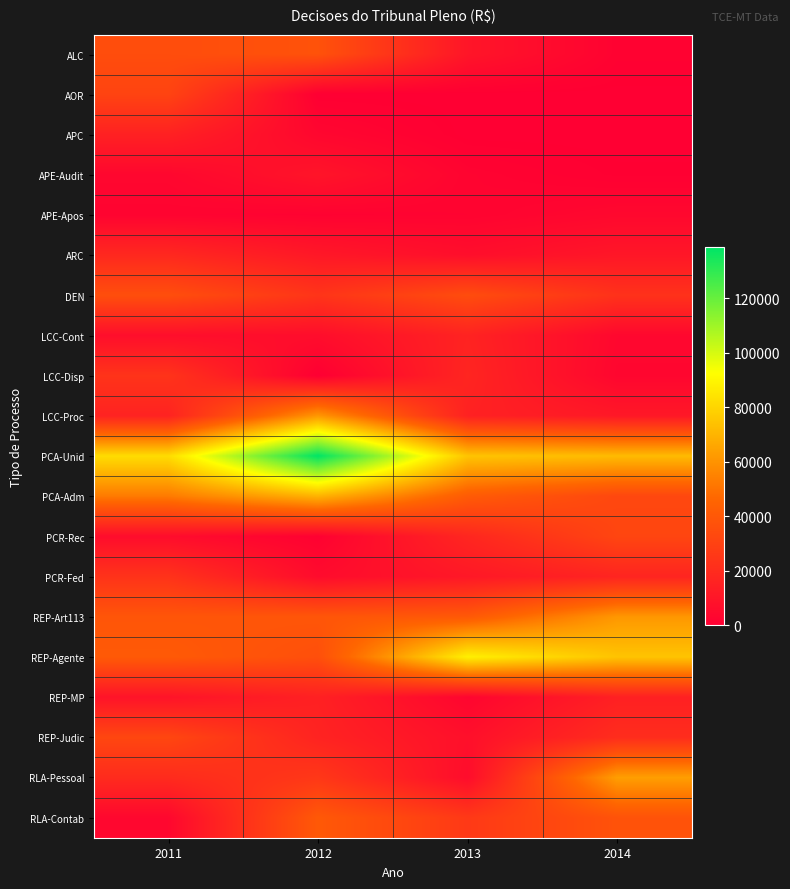

Rank the series by their maximum value, from lowest to highest.

APE-Apos, APE-Audit, REP-MP, APC, LCC-Cont, ARC, PCR-Fed, LCC-Disp, AOR, PCR-Rec, REP-Judic, DEN, ALC, RLA-Contab, REP-Art113, LCC-Proc, RLA-Pessoal, PCA-Adm, REP-Agente, PCA-Unid